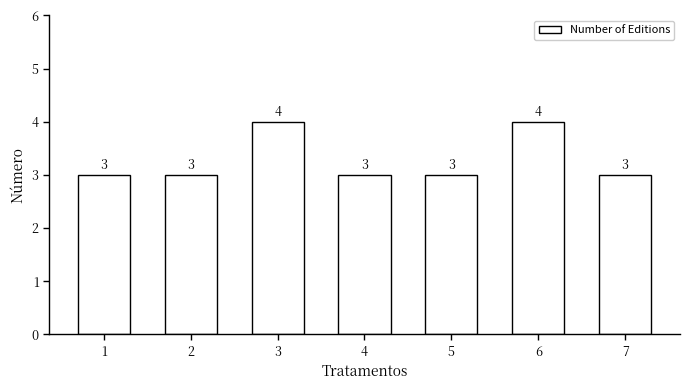

What is the ratio of the value at 3 to the value at 7?

1.3